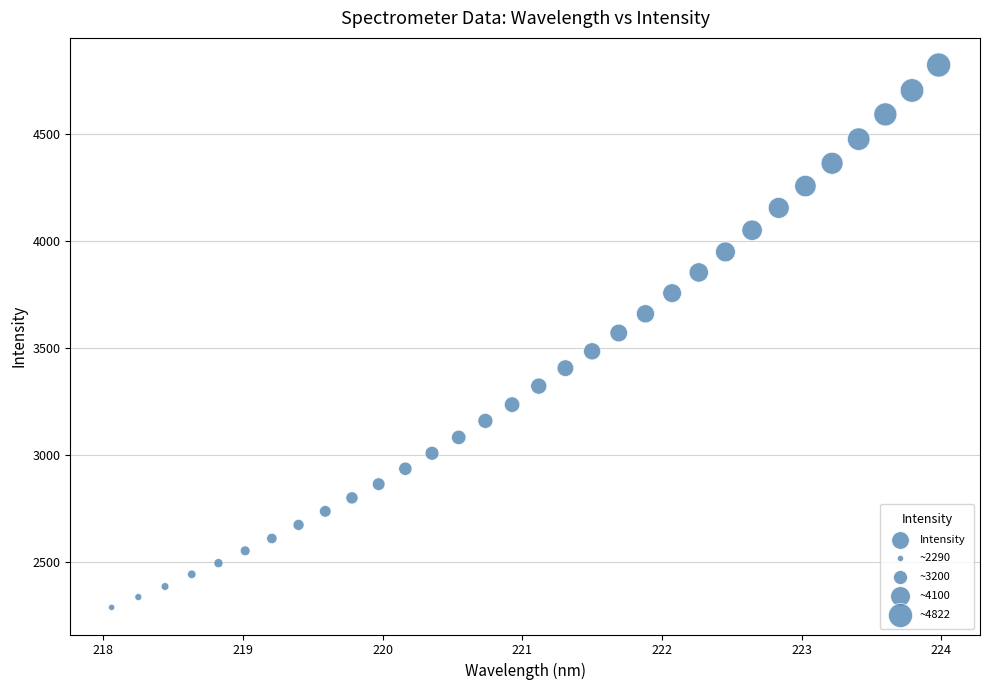

What is the range of Y values (max minus min)?

2532.8